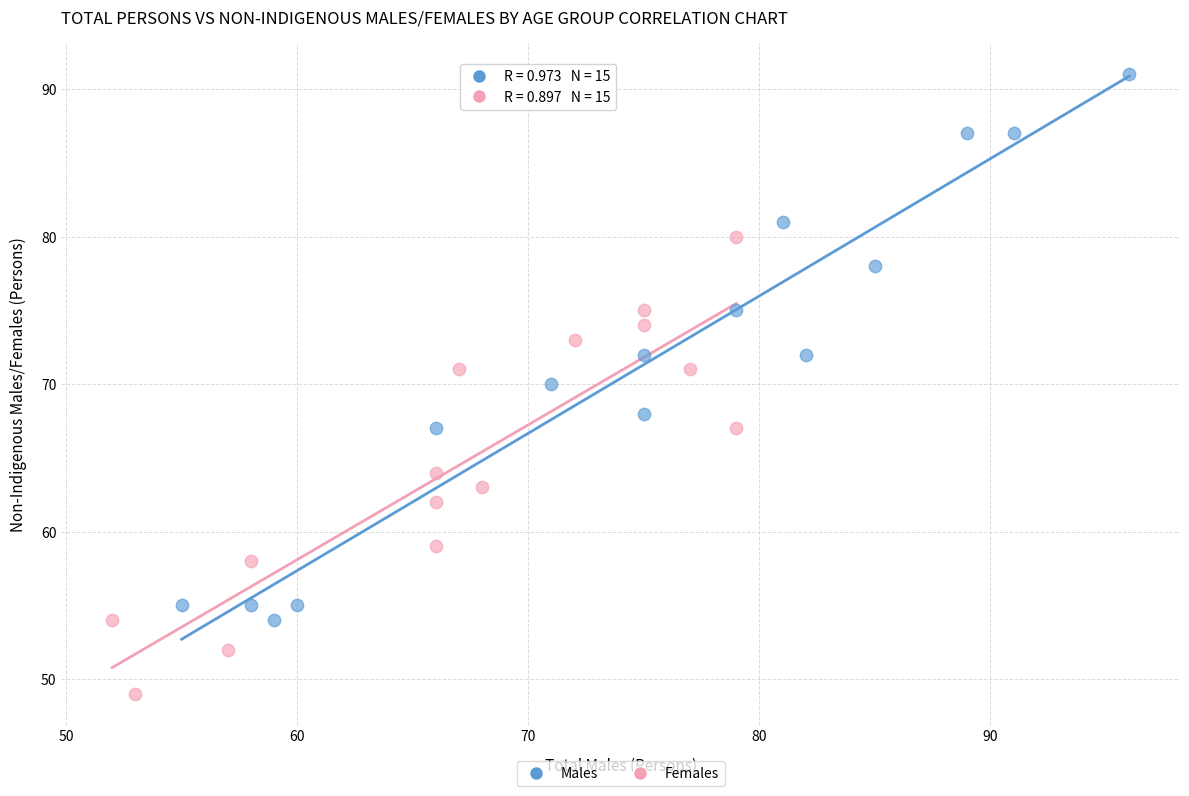

Which series contains the highest Y value?

Males